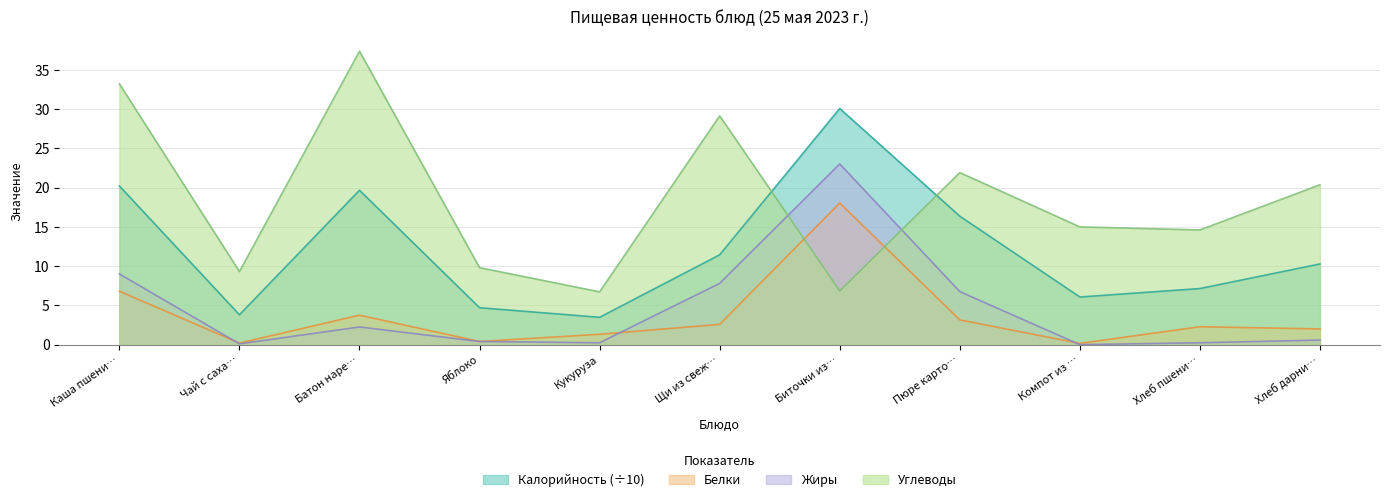

What is the difference between the maximum and minimum values in the Калорийность series?

26.6